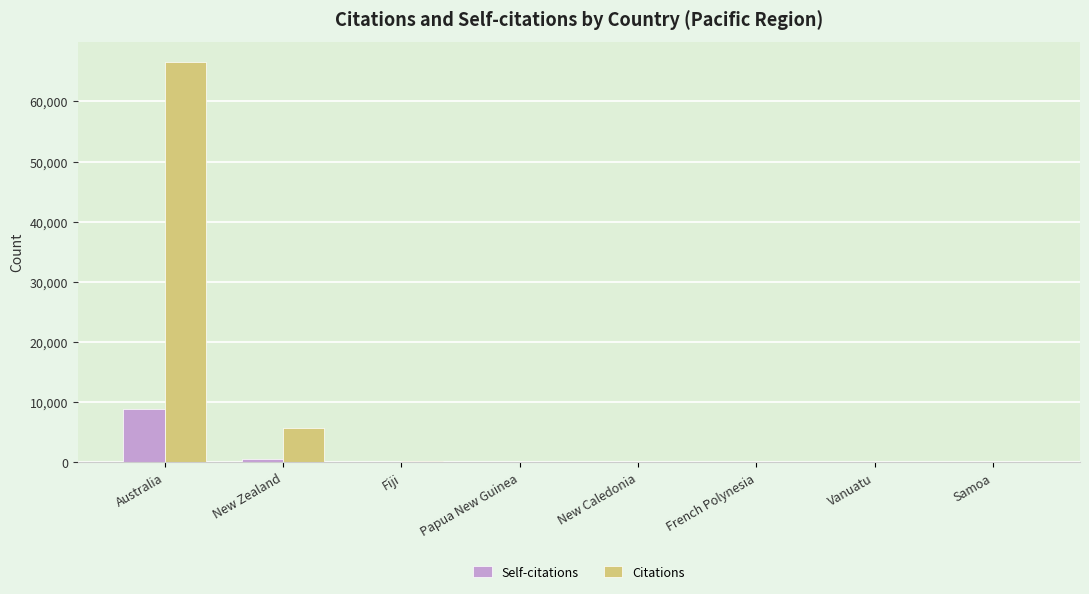

How many series are shown in this chart?

2